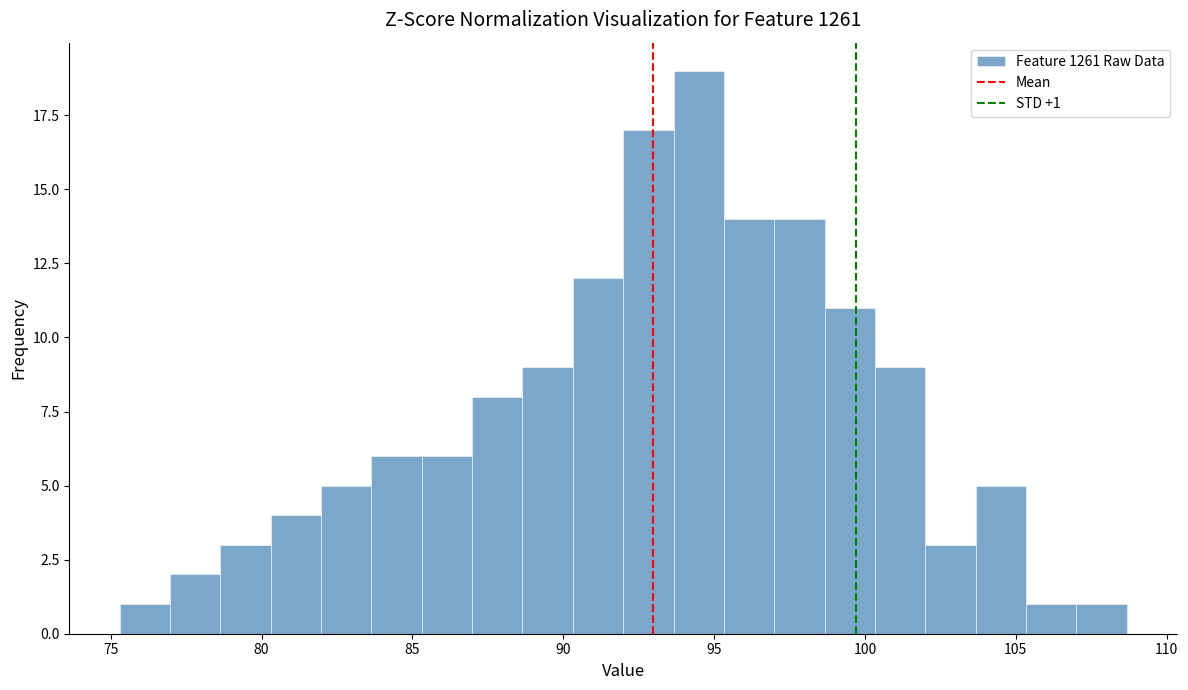

Around what value on the x-axis is the tallest bar? Give the approximate position of its centre, as read against the axis.

94.5